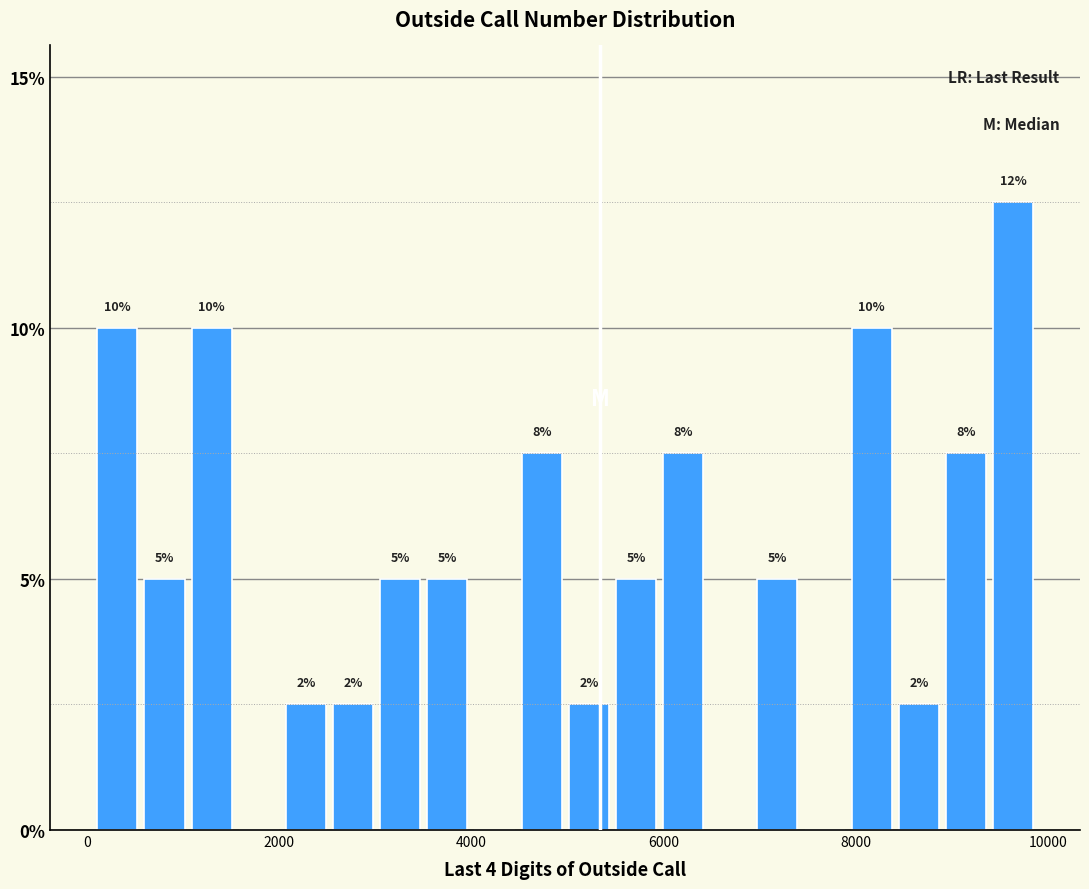

Read against the x-axis, roughly where is the centre of the tallest bar?

9600